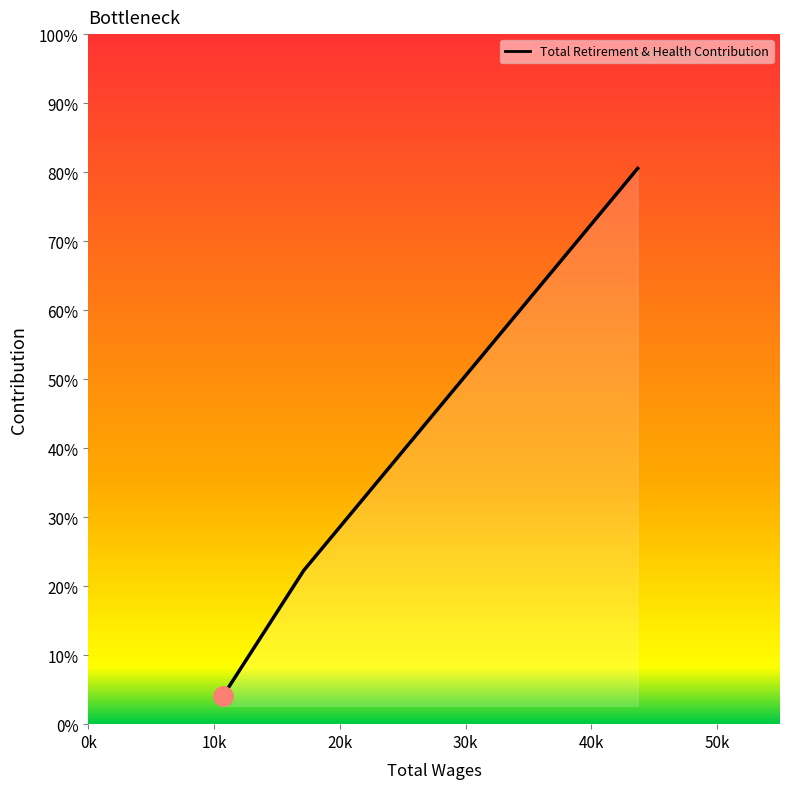

Does the chart have visible grid lines?

No